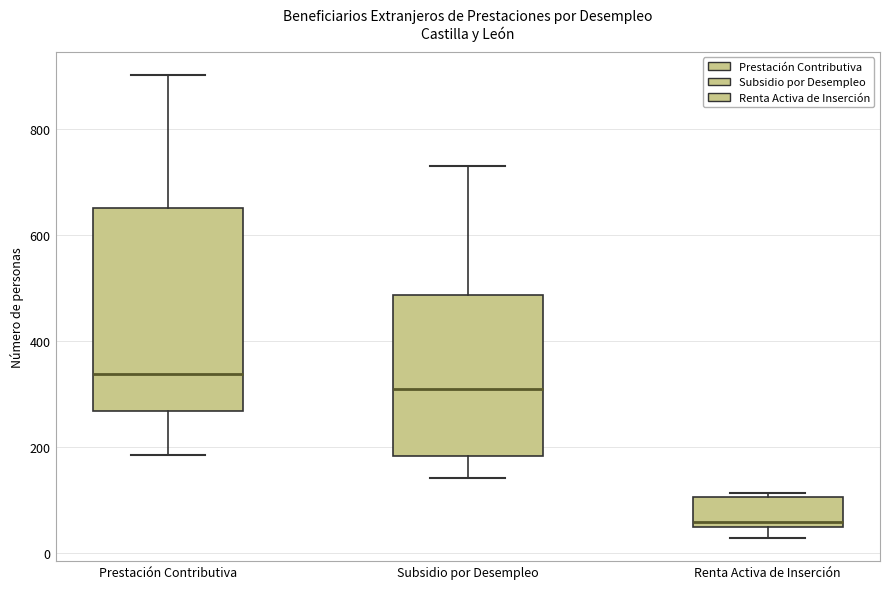

Where is the upper edge of the box for Renta Activa de Inserción on the y-axis? The values are not printed on the chart, so give them approximately, as read against the axis.

100